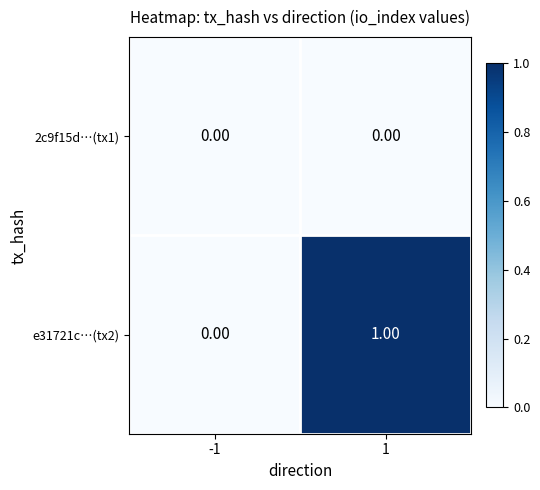

Which series has the largest range (max minus min)?

e31721c…(tx2)